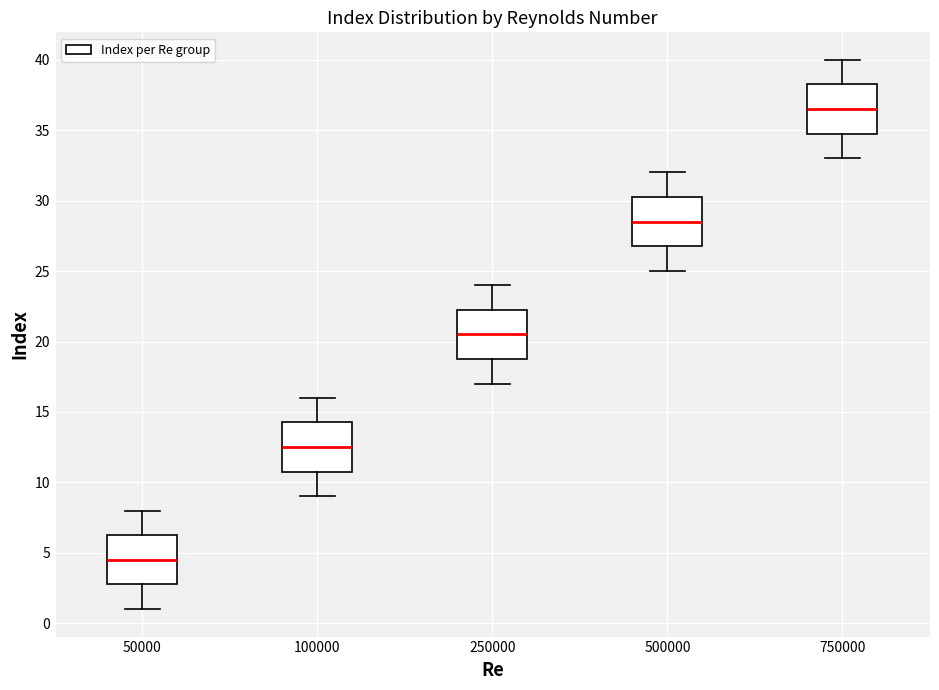

Reading left to right, read every box against the y-axis: the position of its median line, the range the box covers, and the ends of its whiskers. The values are not printed on the chart, so give them approximately, as read against the axis.

50000: median 4.5, box 3.0 to 6.5, whiskers 1.0 to 8.0
100000: median 12.5, box 11.0 to 14.5, whiskers 9.0 to 16.0
250000: median 20.5, box 19.0 to 22.5, whiskers 17.0 to 24.0
500000: median 28.5, box 27.0 to 30.5, whiskers 25.0 to 32.0
750000: median 36.5, box 35.0 to 38.5, whiskers 33.0 to 40.0